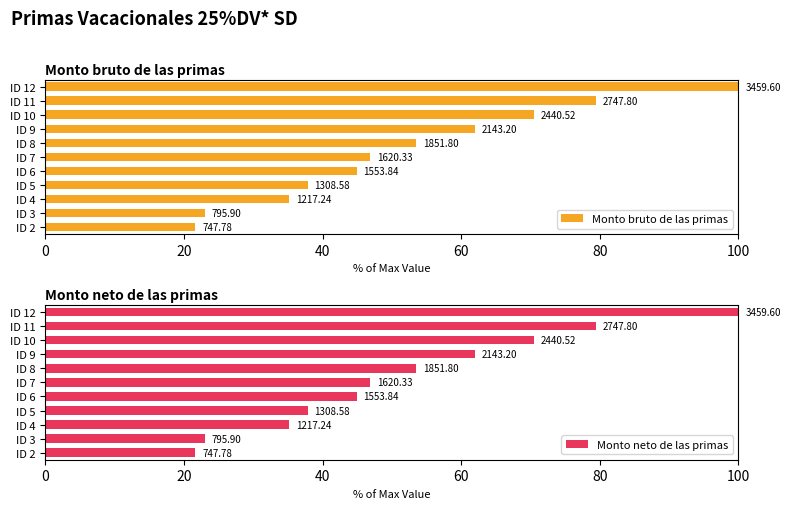

The Monto neto de las primas series shows 30.3 at ID 7. True or false?

False